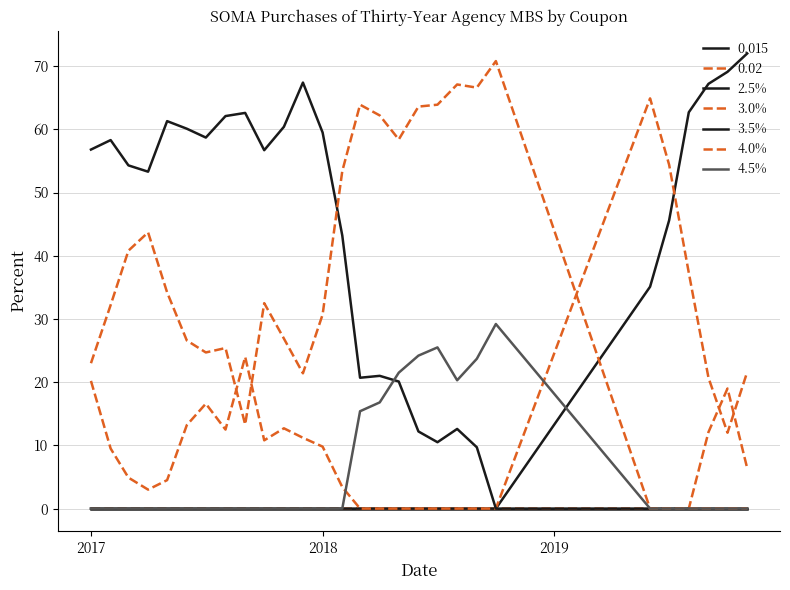

Does the chart have visible grid lines?

Yes